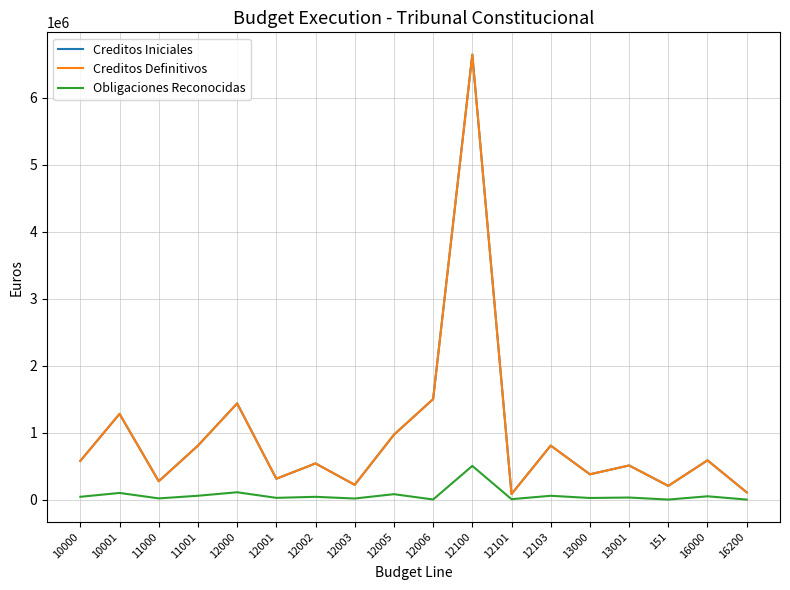

List the series in order of their peak value, highest first.

Creditos Iniciales, Creditos Definitivos, Obligaciones Reconocidas